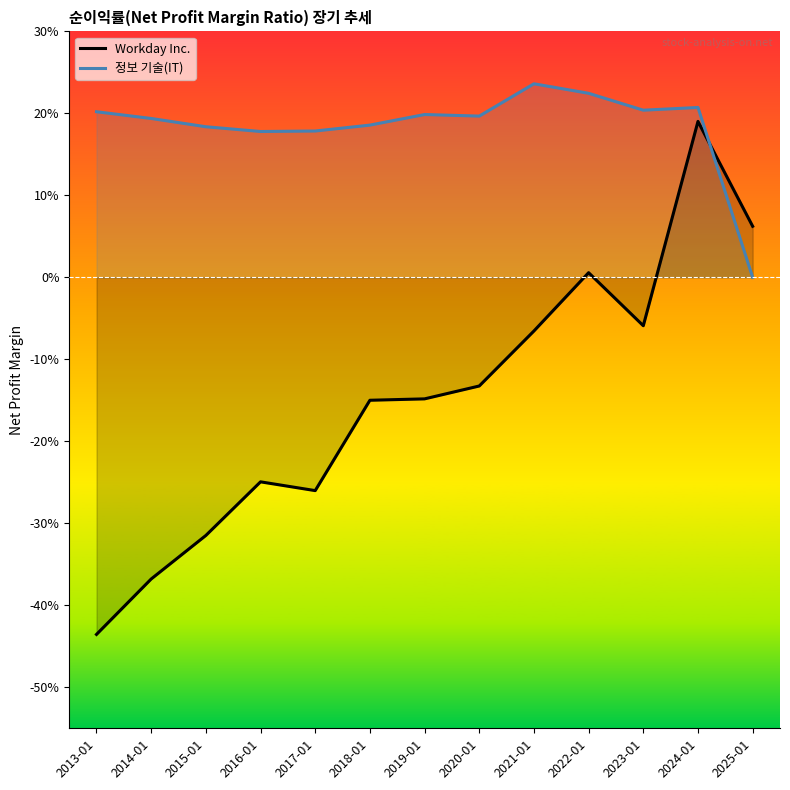

Reading left to right, what are all the values shown in this chart?

Workday Inc.: 2013-01=-0.4	2014-01=-0.4	2015-01=-0.3	2016-01=-0.2	2017-01=-0.3	2018-01=-0.1	2019-01=-0.1	2020-01=-0.1	2021-01=-0.1	2022-01=0.0	2023-01=-0.1	2024-01=0.2	2025-01=0.1
정보 기술(IT): 2013-01=0.2	2014-01=0.2	2015-01=0.2	2016-01=0.2	2017-01=0.2	2018-01=0.2	2019-01=0.2	2020-01=0.2	2021-01=0.2	2022-01=0.2	2023-01=0.2	2024-01=0.2	2025-01=0.0